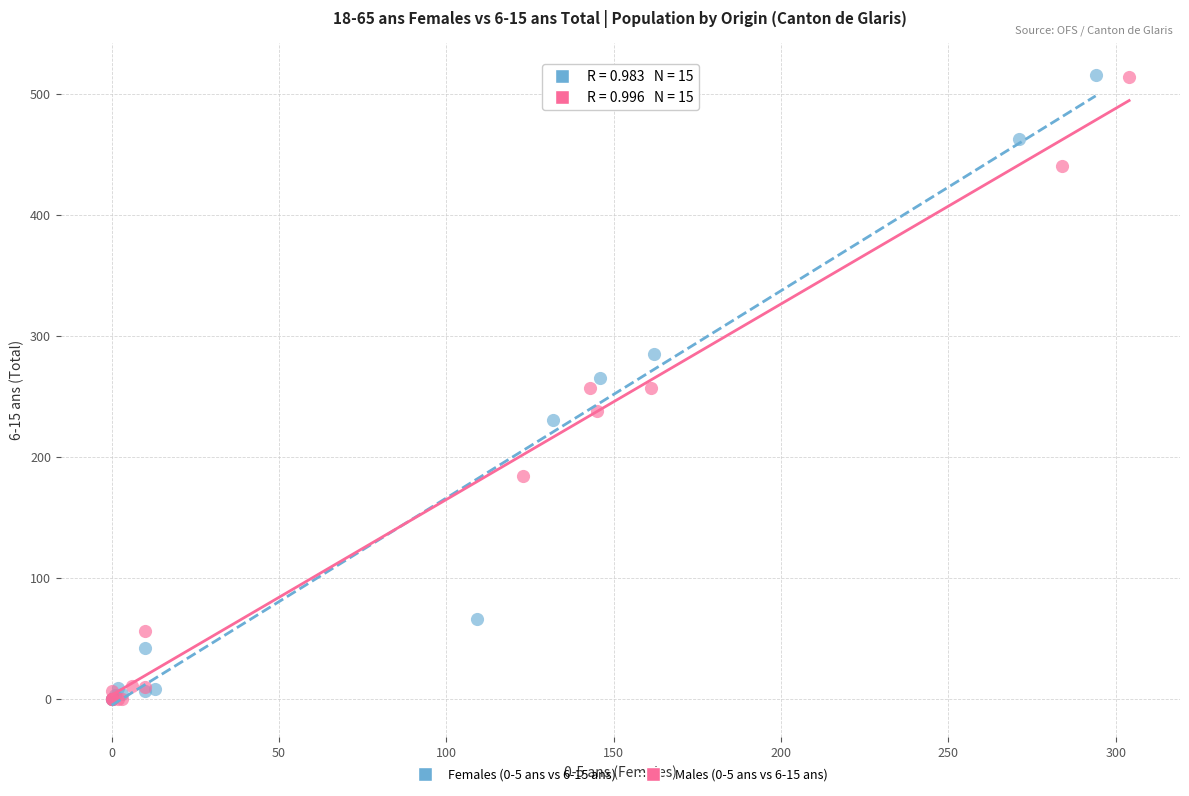

What are all the series names shown in the legend?

Females (0-5 ans vs 6-15 ans), Males (0-5 ans vs 6-15 ans)